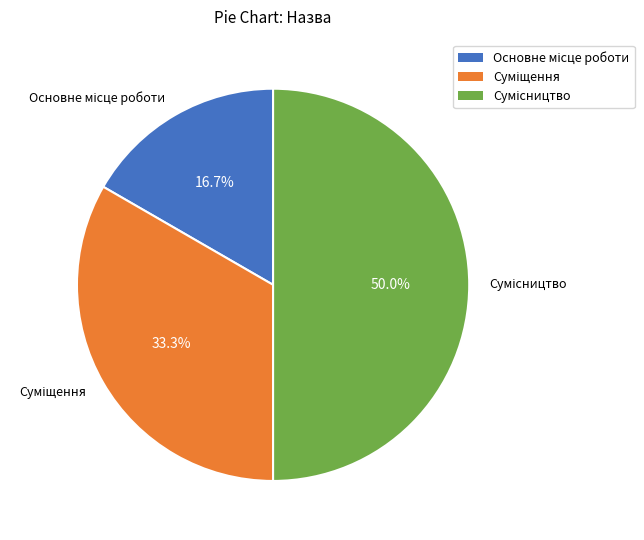

What is the smallest slice in the pie chart?

Основне місце роботи